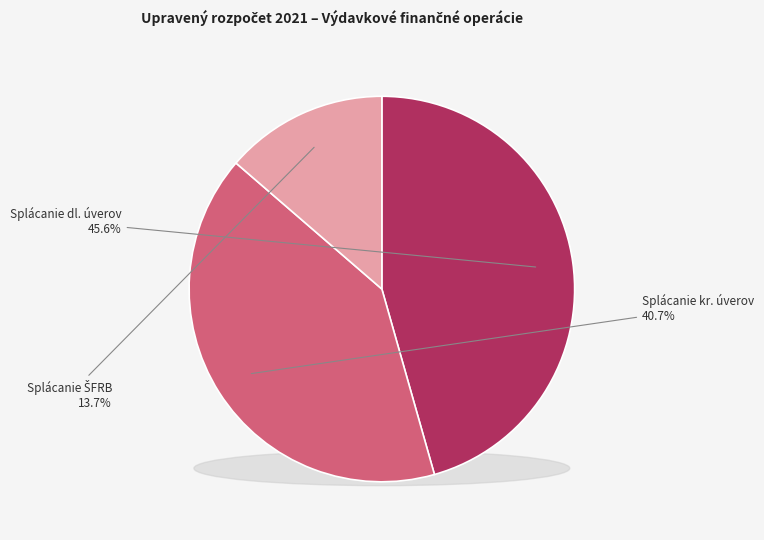

Does any single category account for the majority?

No